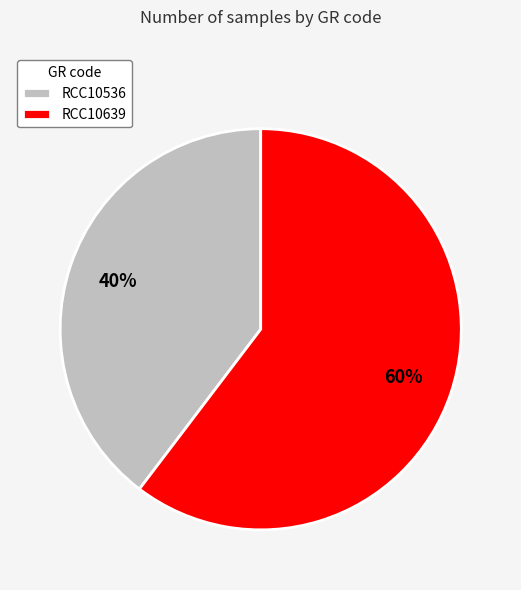

How many segments does this pie chart have?

2